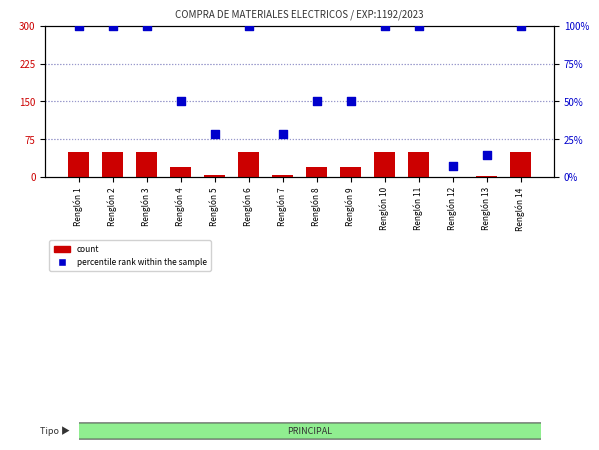

Which series has the largest total across all categories?

percentile rank within the sample